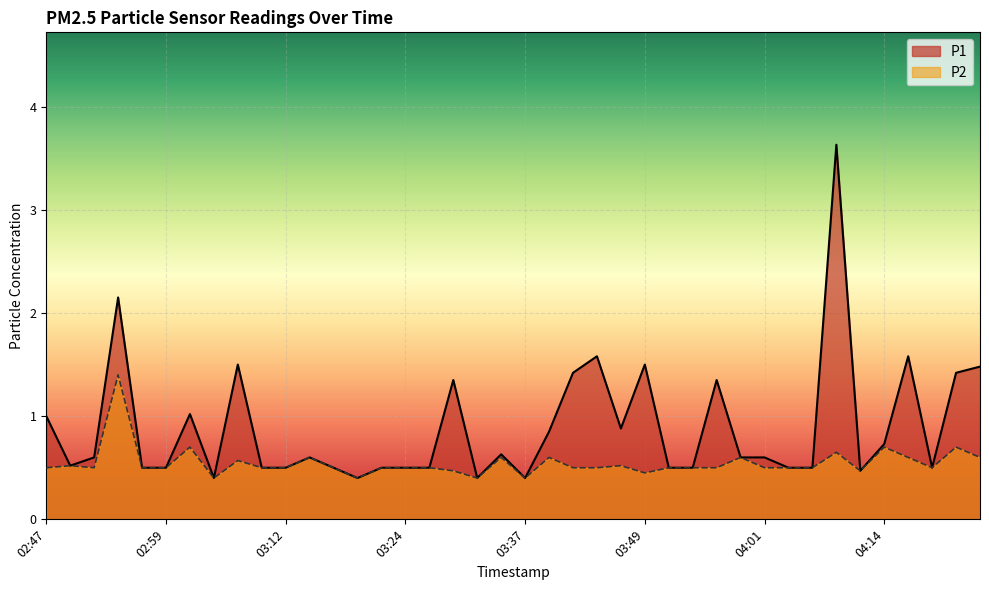

What value does the P1 series have at 03:17?

0.5